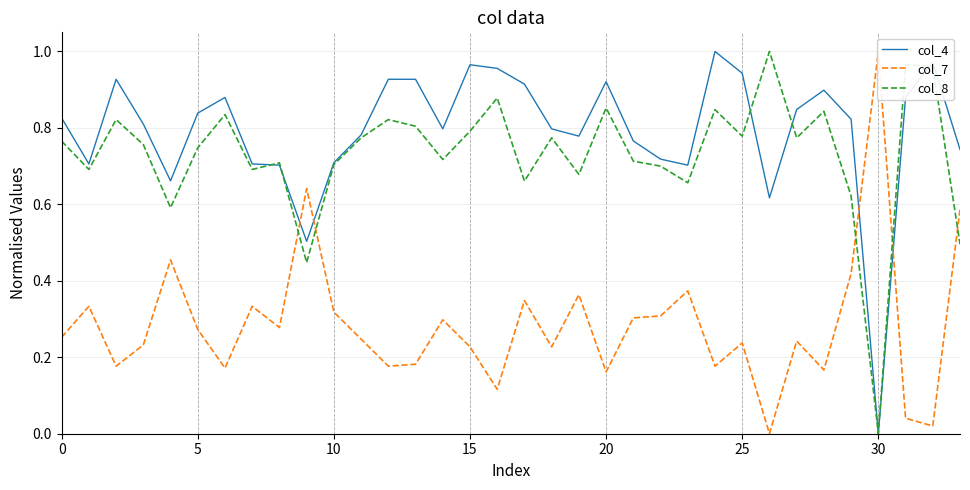

Reading right to left, list all the values displayed in this chart.

col_4: 0.7	1.0	0.9	0.0	0.8	0.9	0.8	0.6	0.9	1.0	0.7	0.7	0.8	0.9	0.8	0.8	0.9	1.0	1.0	0.8	0.9	0.9	0.8	0.7	0.5	0.7	0.7	0.9	0.8	0.7	0.8	0.9	0.7	0.8
col_7: 0.6	0.0	0.0	1.0	0.4	0.2	0.2	0.0	0.2	0.2	0.4	0.3	0.3	0.2	0.4	0.2	0.3	0.1	0.2	0.3	0.2	0.2	0.2	0.3	0.6	0.3	0.3	0.2	0.3	0.5	0.2	0.2	0.3	0.3
col_8: 0.5	1.0	1.0	0.0	0.6	0.8	0.8	1.0	0.8	0.8	0.7	0.7	0.7	0.9	0.7	0.8	0.7	0.9	0.8	0.7	0.8	0.8	0.8	0.7	0.4	0.7	0.7	0.8	0.7	0.6	0.8	0.8	0.7	0.8